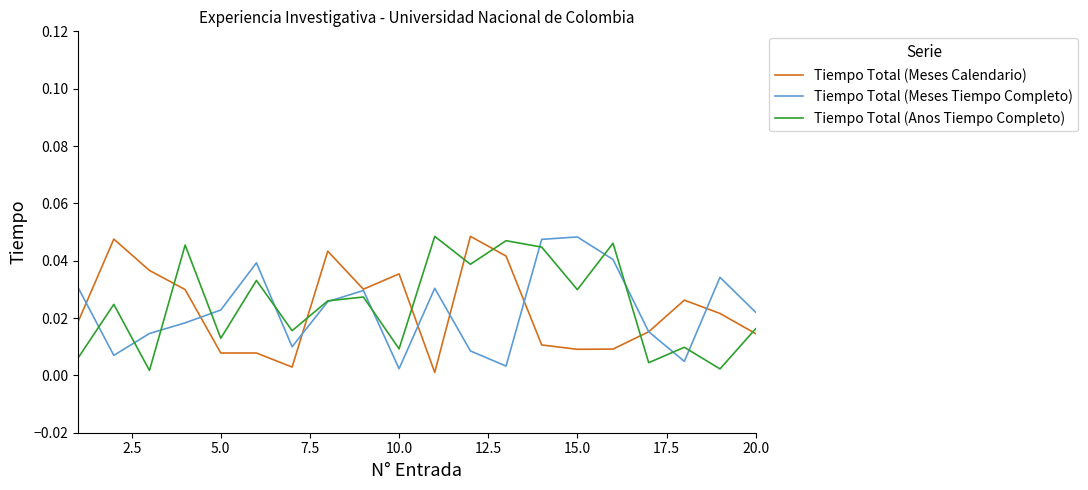

True or false: Tiempo Total (Anos Tiempo Completo) and Tiempo Total (Meses Calendario) cross at least once.

True